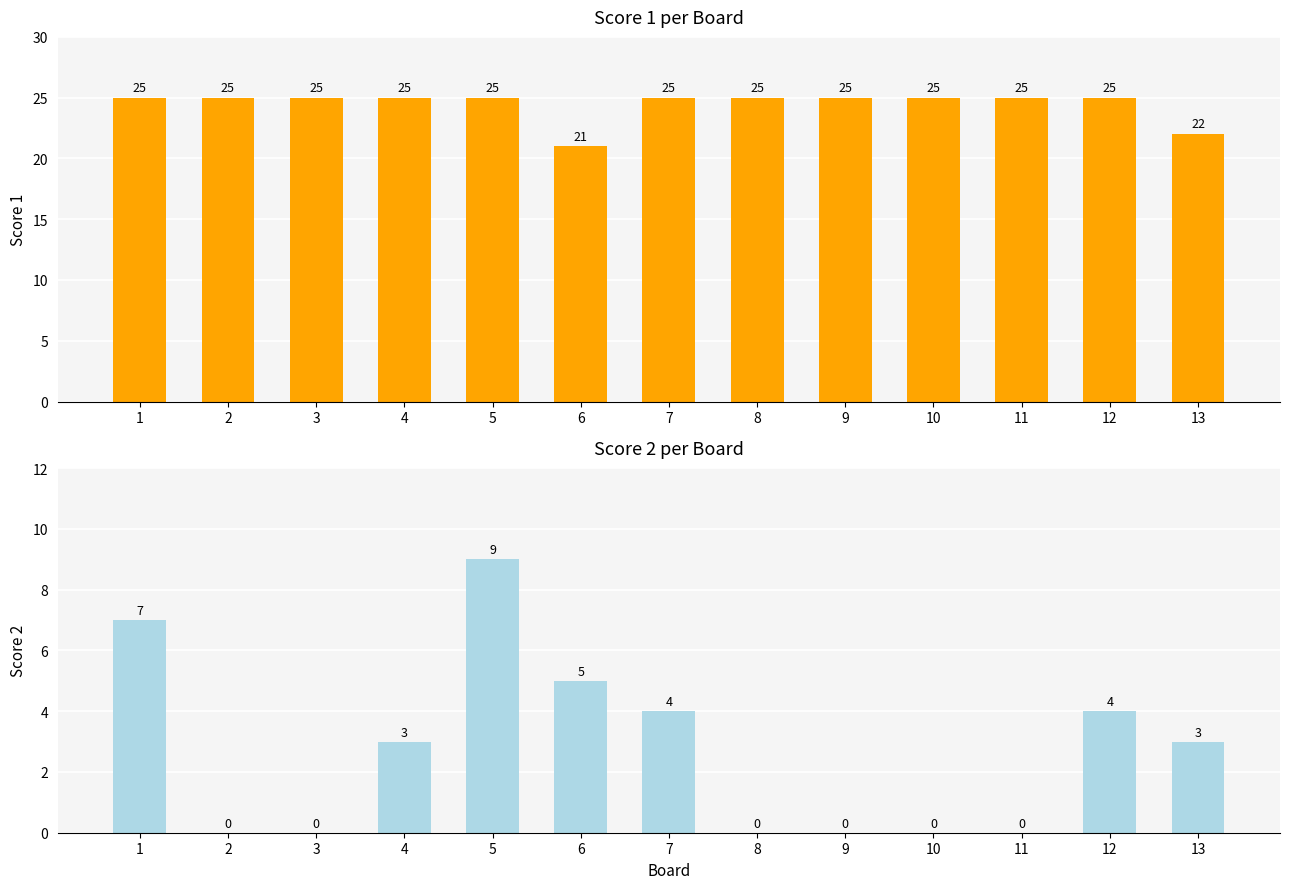

At which category does the chart reach its minimum across all series?

2